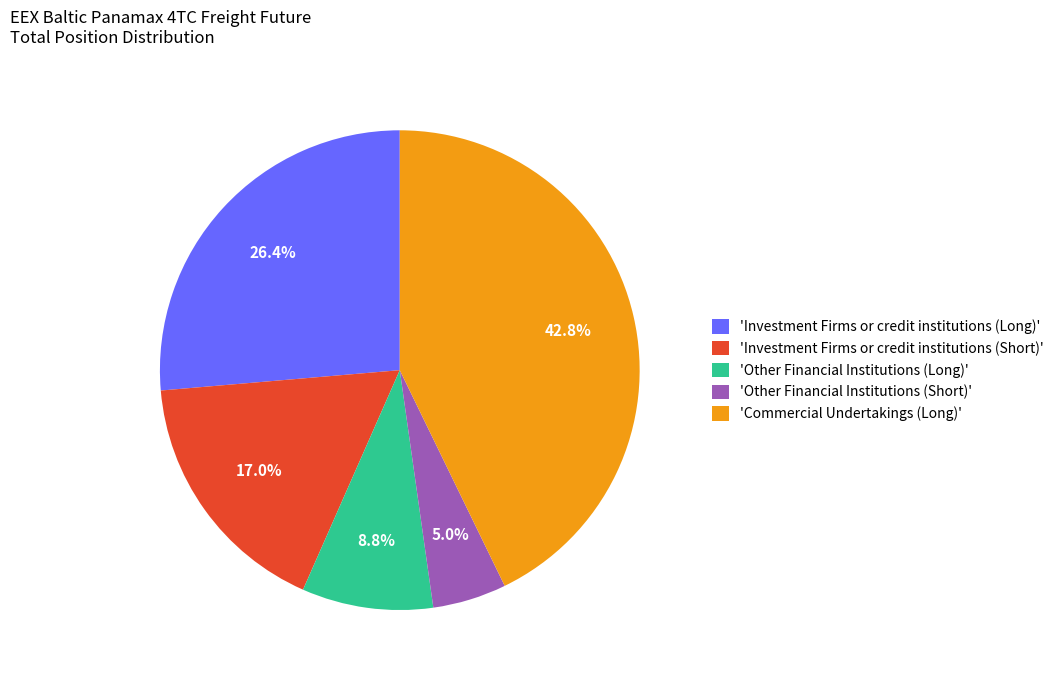

Does 'Other Financial Institutions (Short)' represent more than half of the total?

No